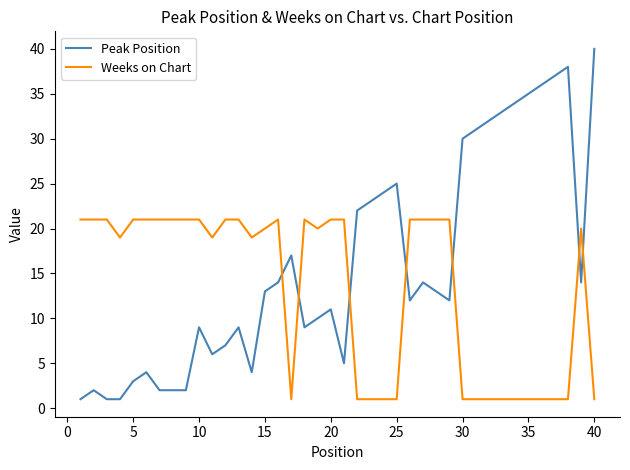

Reading left to right, extract all data points from this chart.

Peak Position: 1	2	1	1	3	4	2	2	2	9	6	7	9	4	13	14	17	9	10	11	5	22	23	24	25	12	14	13	12	30	31	32	33	34	35	36	37	38	14	40
Weeks on Chart: 21	21	21	19	21	21	21	21	21	21	19	21	21	19	20	21	1	21	20	21	21	1	1	1	1	21	21	21	21	1	1	1	1	1	1	1	1	1	20	1